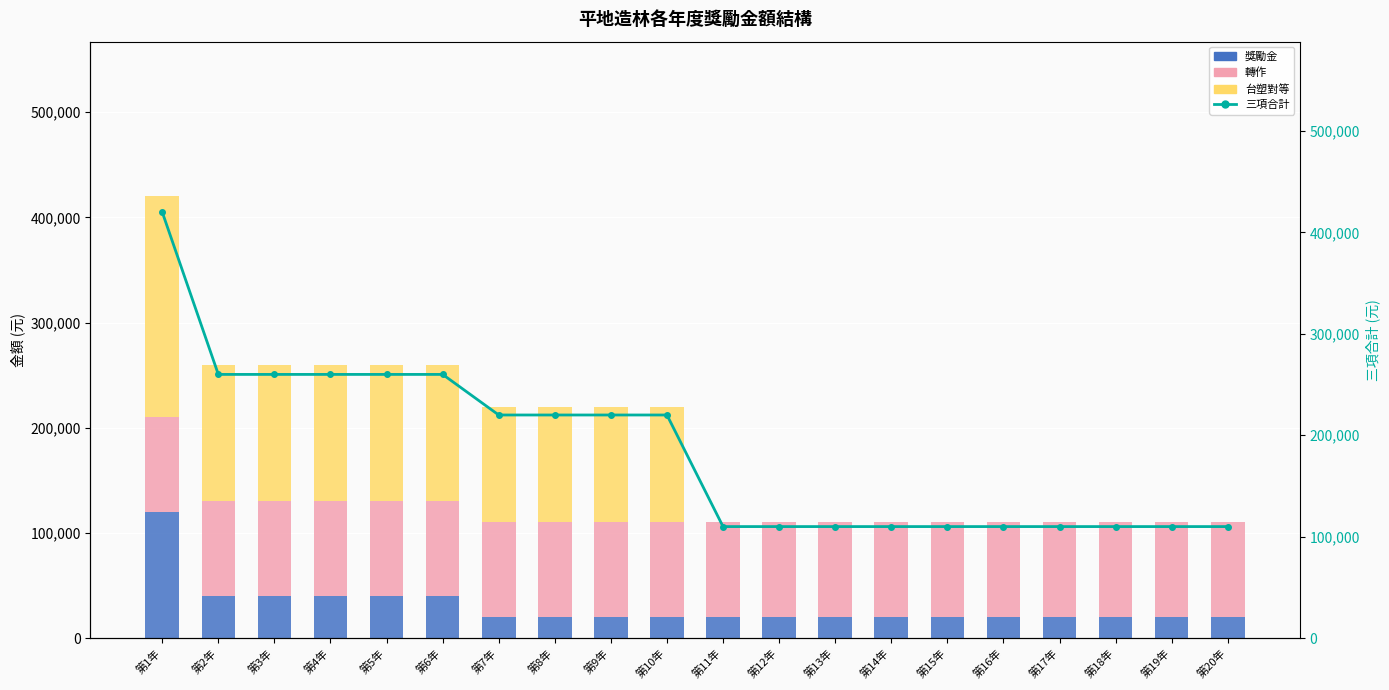

Read the 轉作 value at 第8年.

90000